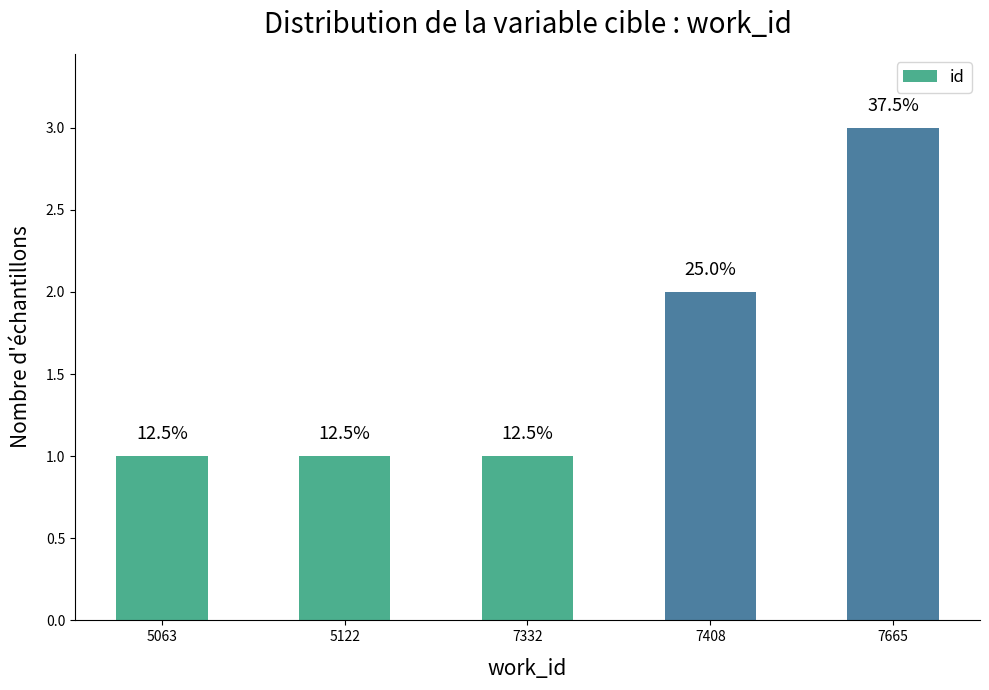

What is the sum of the values at 5122 and 7408?

3